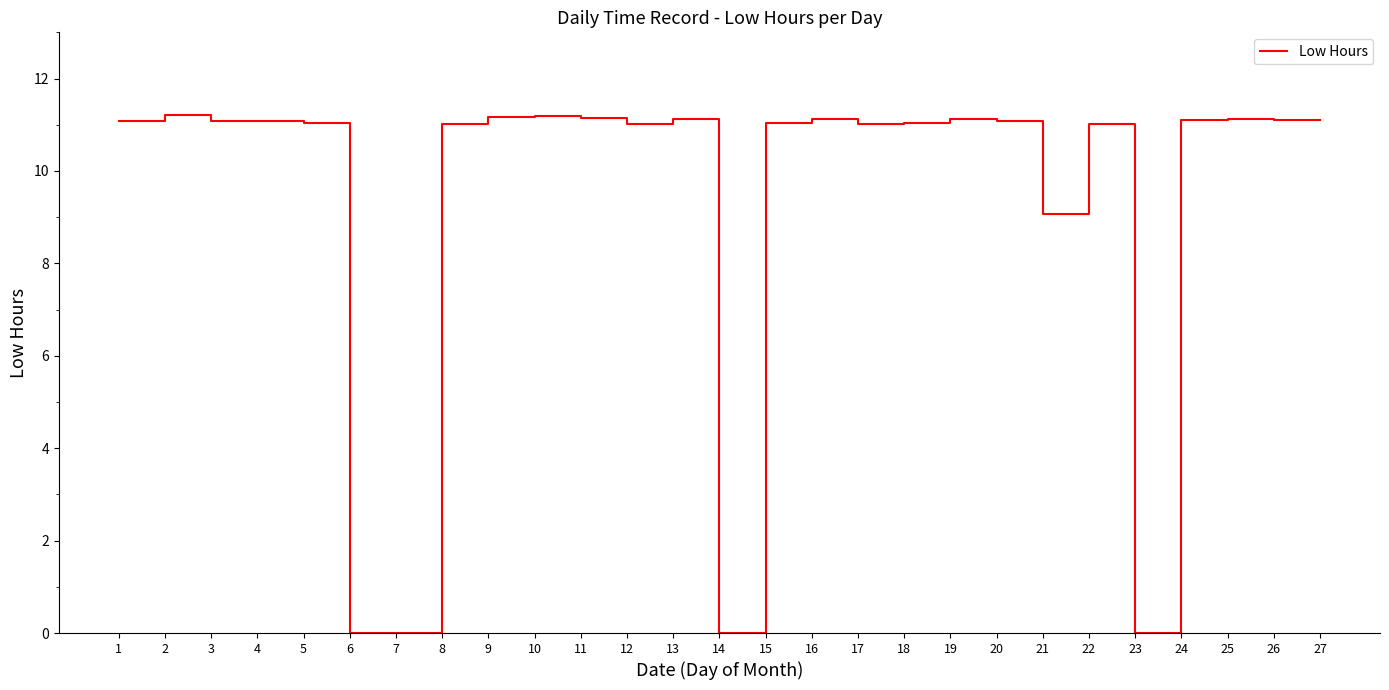

What is the difference between the maximum and minimum values?

11.2